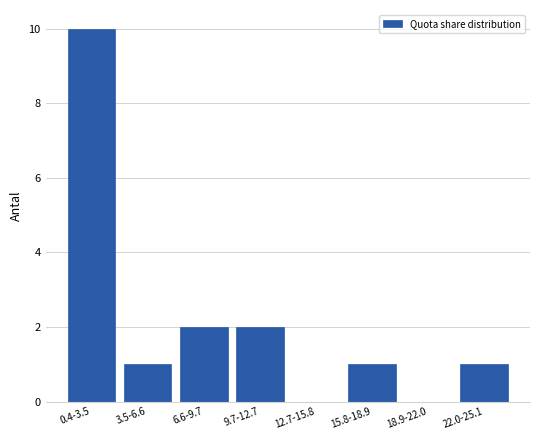

Reading left to right, list all the values displayed in this chart.

0.4-3.5=10	3.5-6.6=1	6.6-9.7=2	9.7-12.7=2	12.7-15.8=0	15.8-18.9=1	18.9-22.0=0	22.0-25.1=1